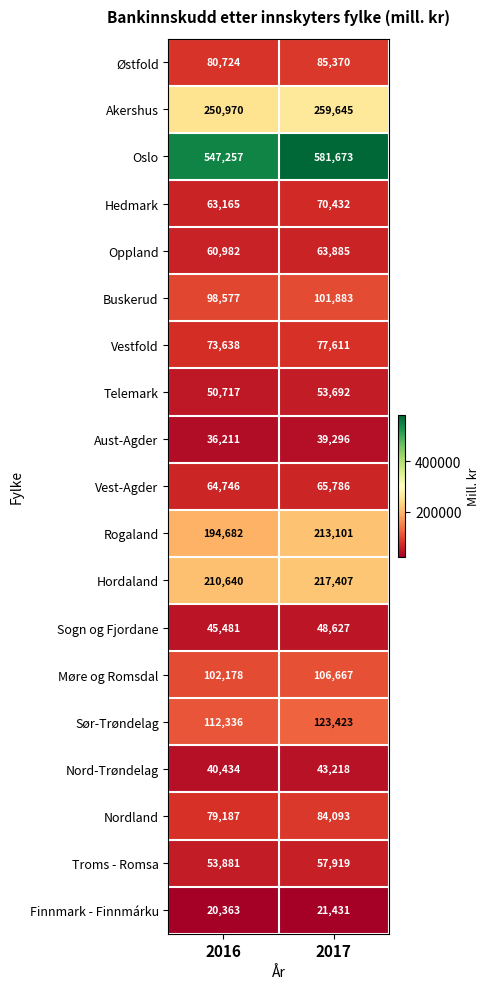

What is the average value of the Sogn og Fjordane series?

47054